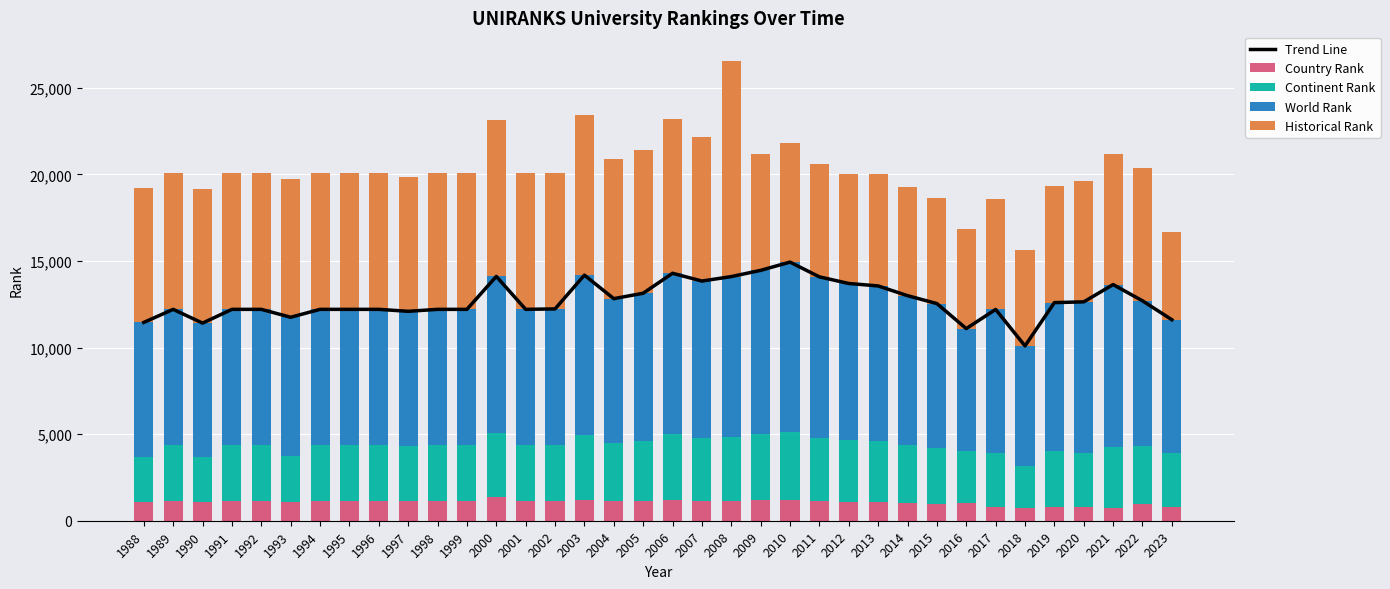

At which label does Historical Rank first exceed 7859?

1993